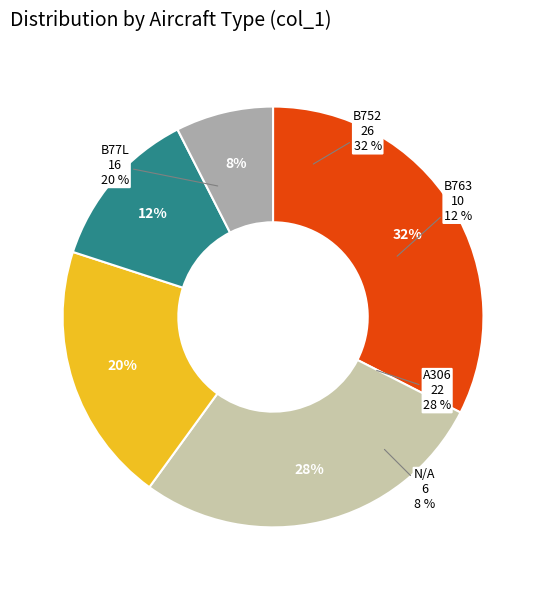

Does any single category account for the majority?

No